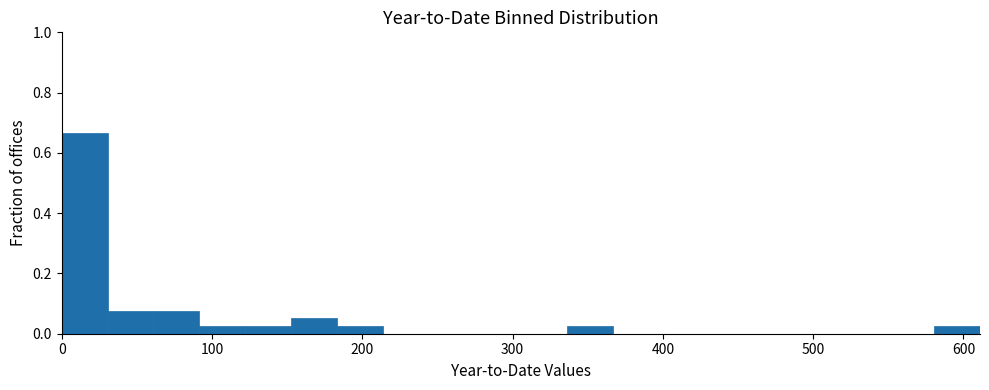

Read against the x-axis, roughly where is the centre of the tallest bar?

20